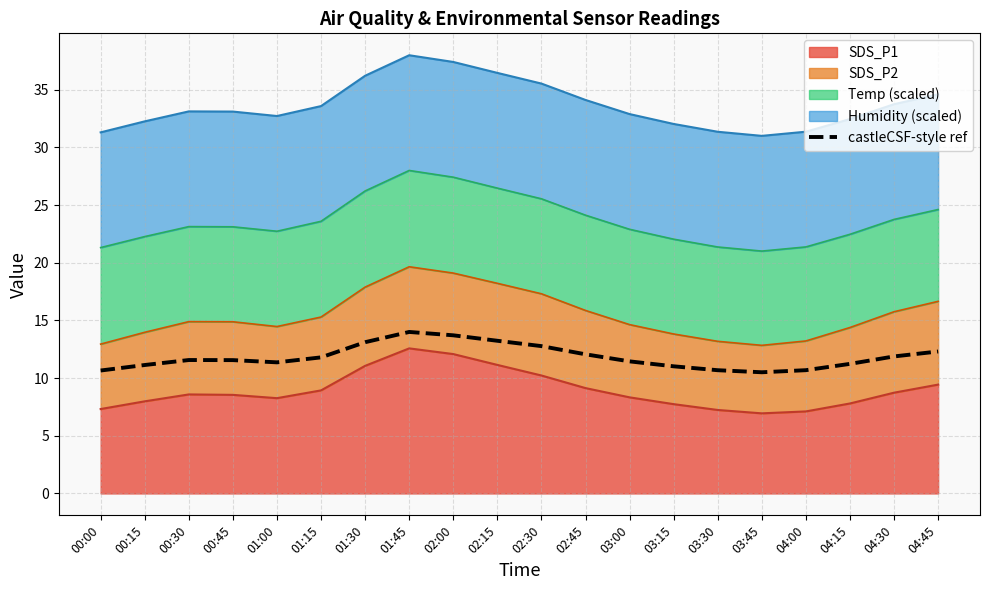

What is the minimum value shown in the chart?

10.5